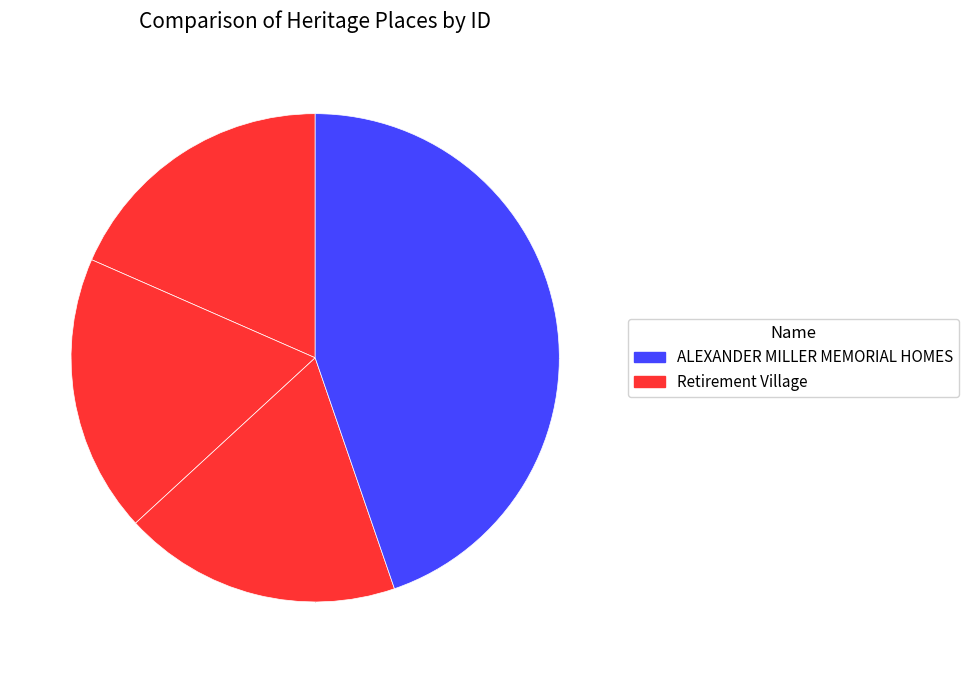

Does any single category account for the majority?

No